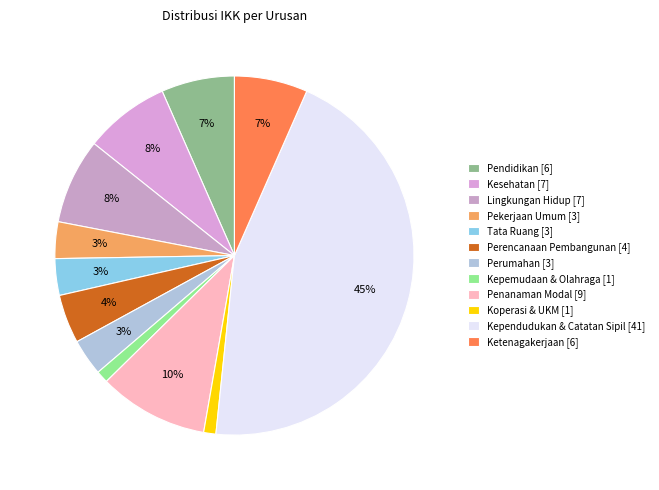

Is Perumahan the majority of the pie?

No